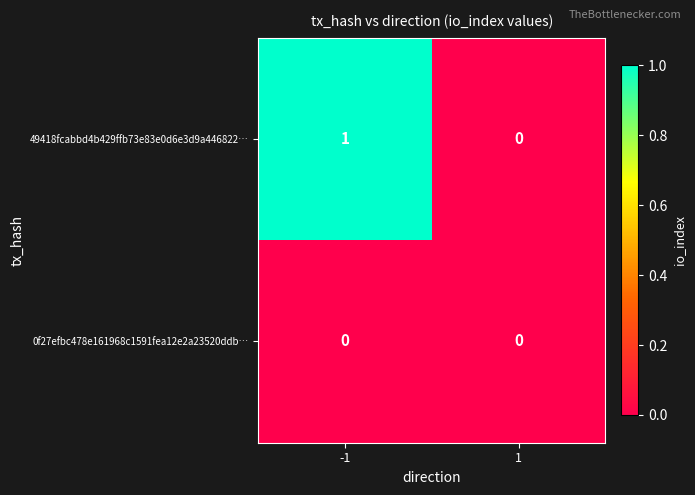

Rank the series by their average value, from highest to lowest.

49418fcabbd4b429ffb73e83e0d6e3d9a446822…, 0f27efbc478e161968c1591fea12e2a23520ddb…